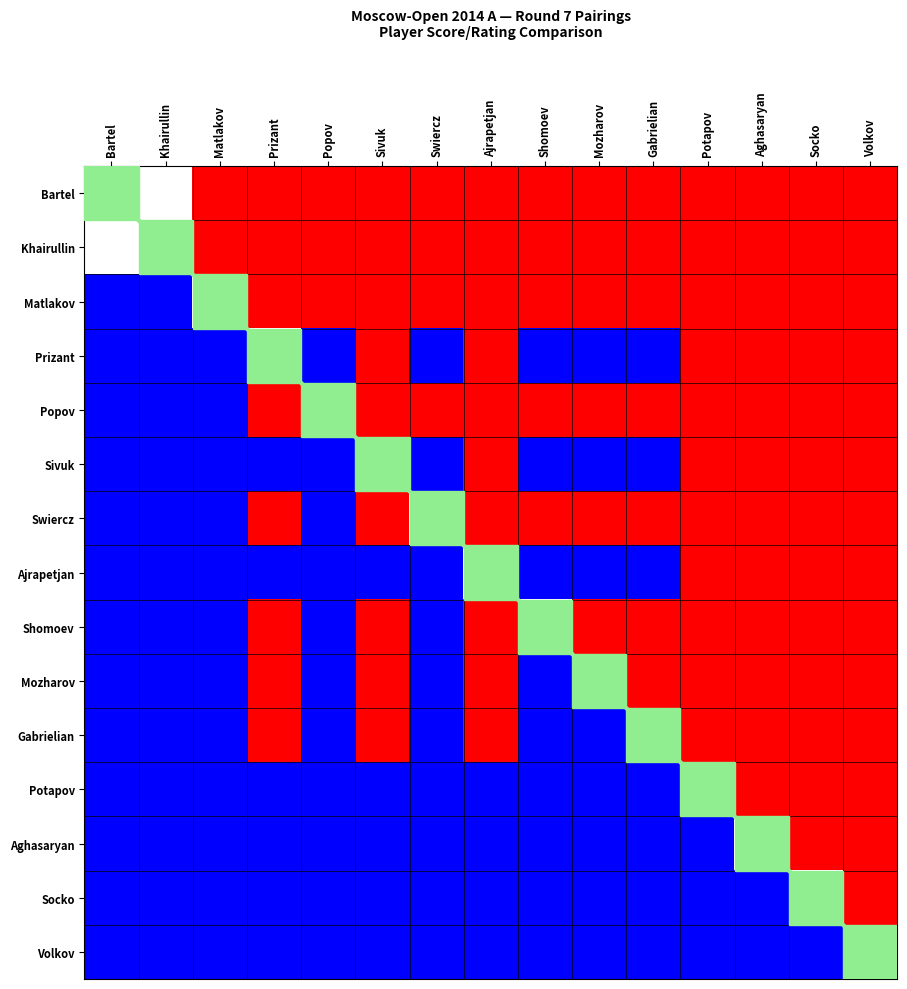

True or false: Volkov has a value of -1.0 at Socko.

True